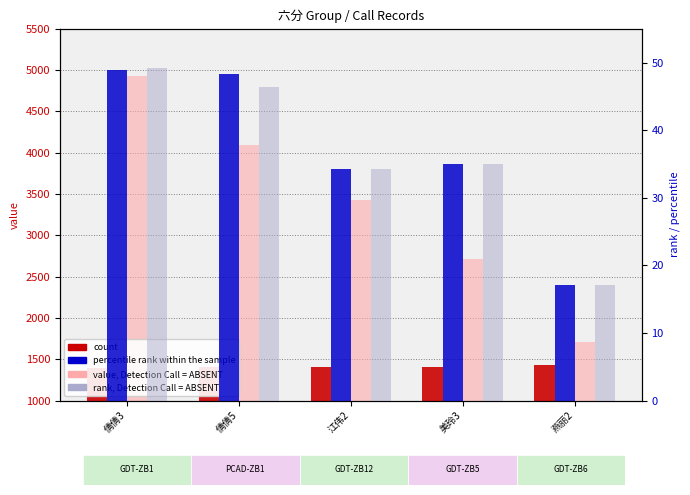

What is the value of the count bar at the 2nd from the left?

1401.0